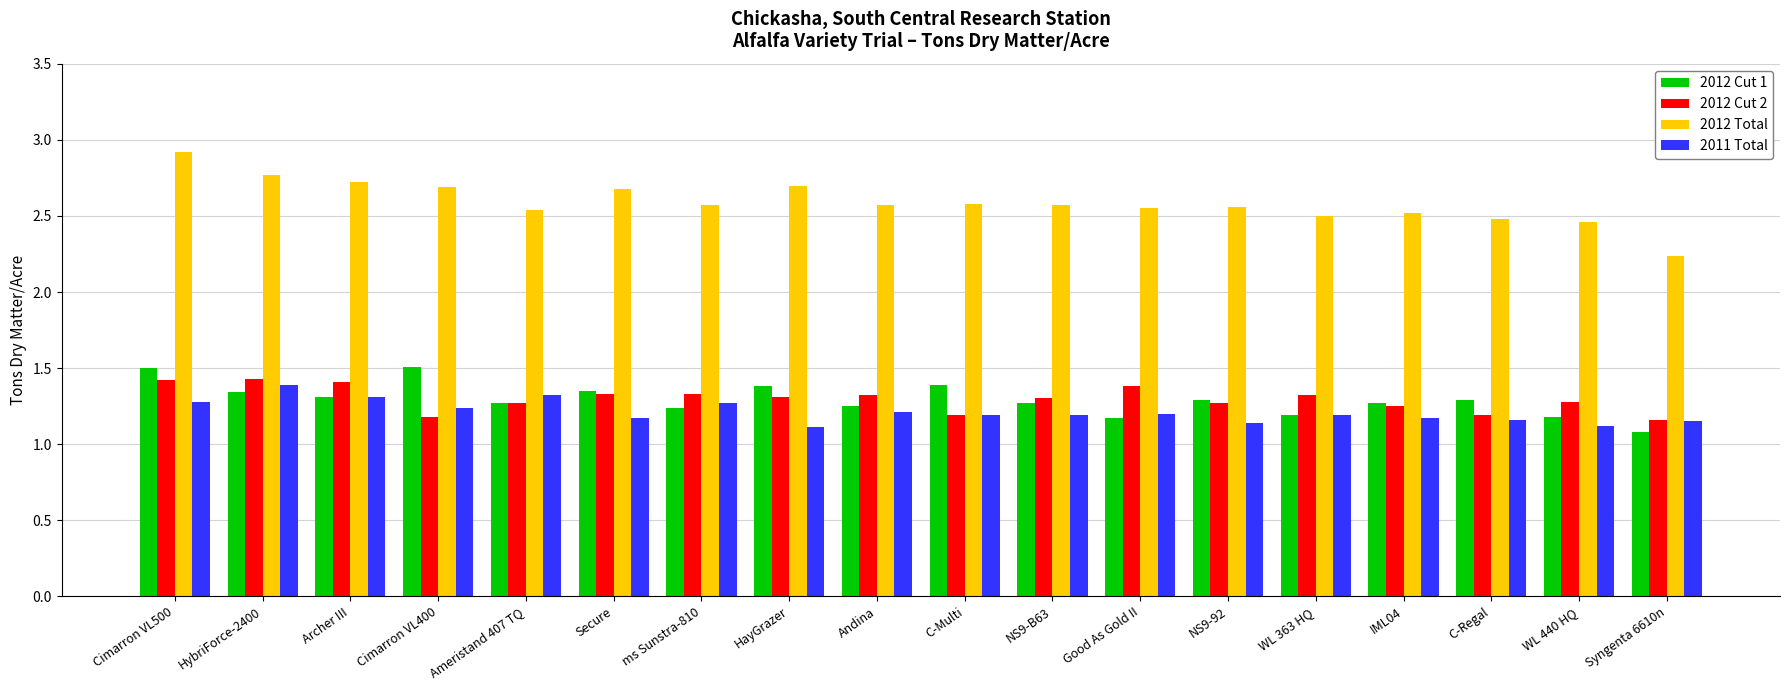

At which category is the sum across all series the highest?

Cimarron VL500